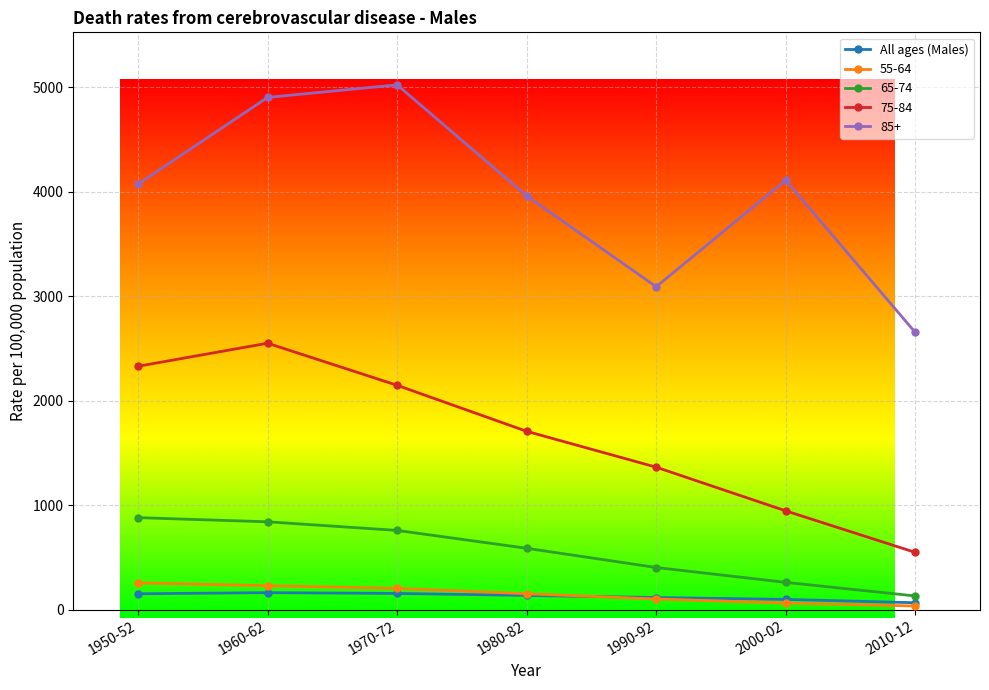

Which series has the largest total across all categories?

85+